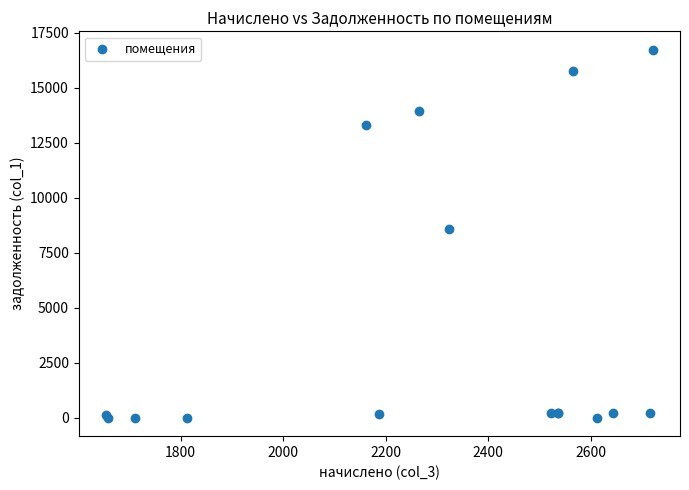

What Y value in the scatter plot is closest to 8368?

8589.2